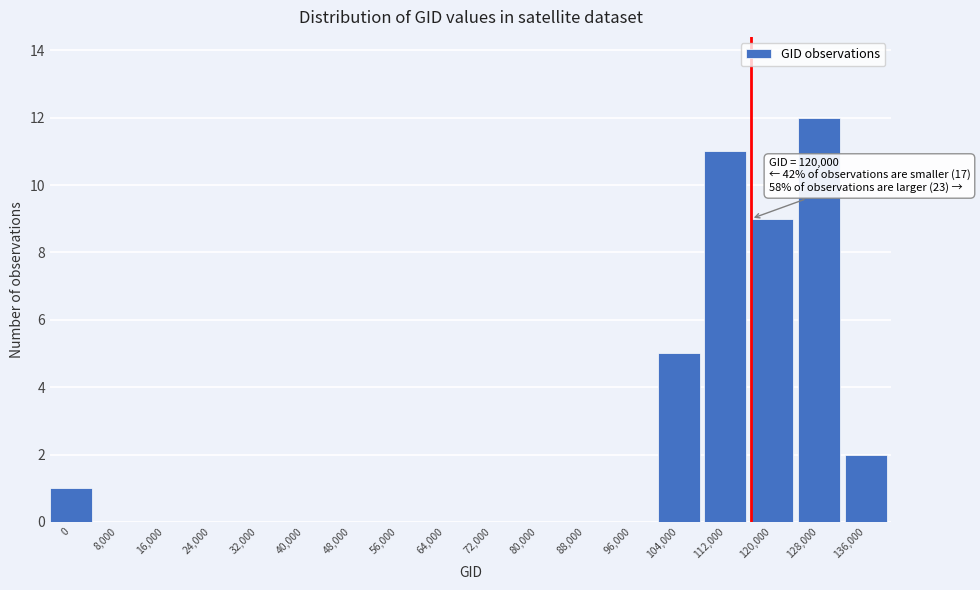

Reading left to right, extract all data points from this chart.

0=1	8,000=0	16,000=0	24,000=0	32,000=0	40,000=0	48,000=0	56,000=0	64,000=0	72,000=0	80,000=0	88,000=0	96,000=0	104,000=5	112,000=11	120,000=9	128,000=12	136,000=2